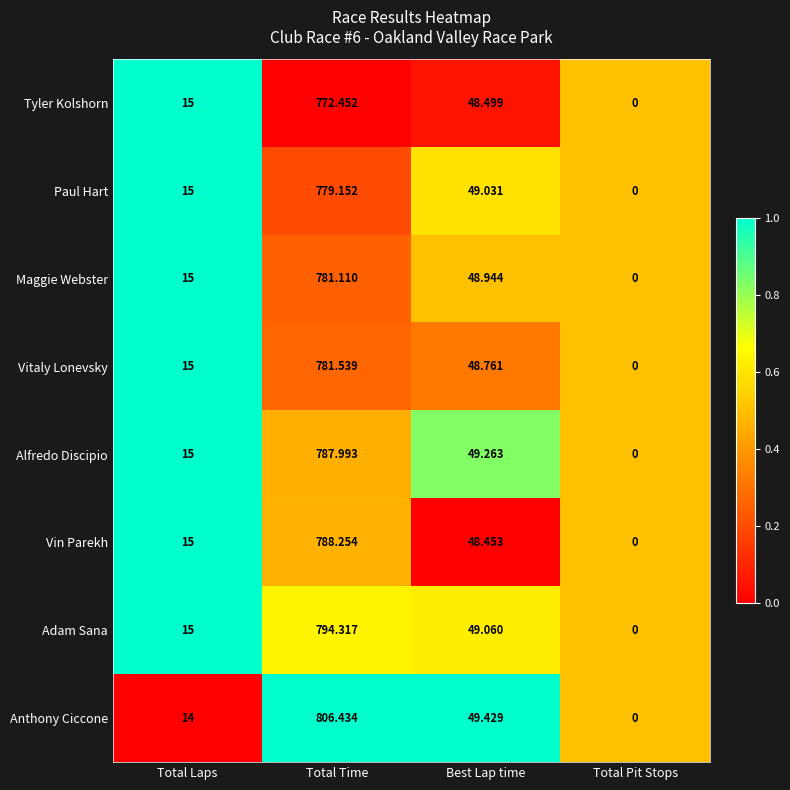

Rank the series by their maximum value, from highest to lowest.

Anthony Ciccone, Adam Sana, Vin Parekh, Alfredo Discipio, Vitaly Lonevsky, Maggie Webster, Paul Hart, Tyler Kolshorn